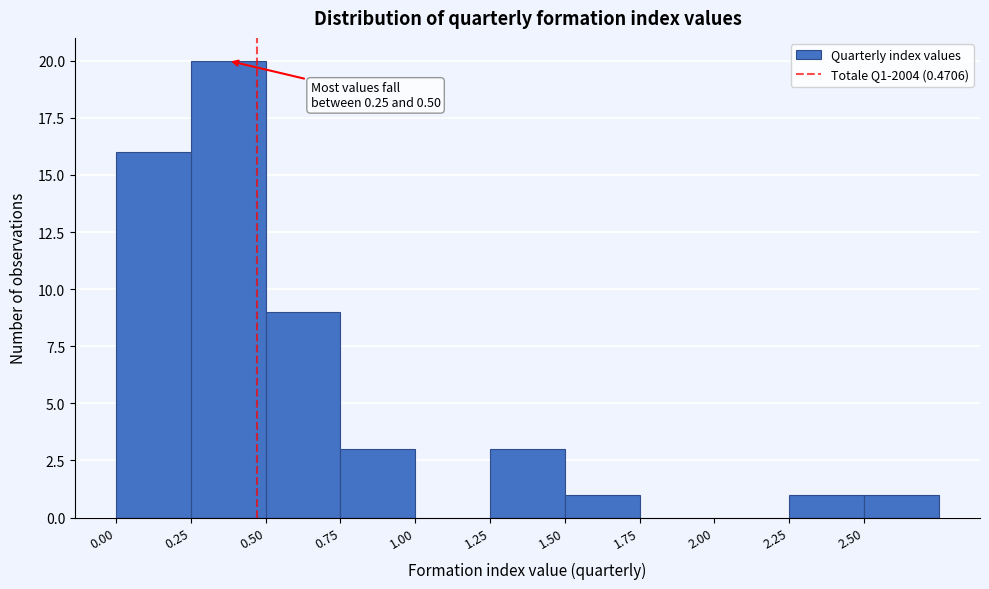

Which range on the x-axis has the tallest bar?

0.25 to 0.50